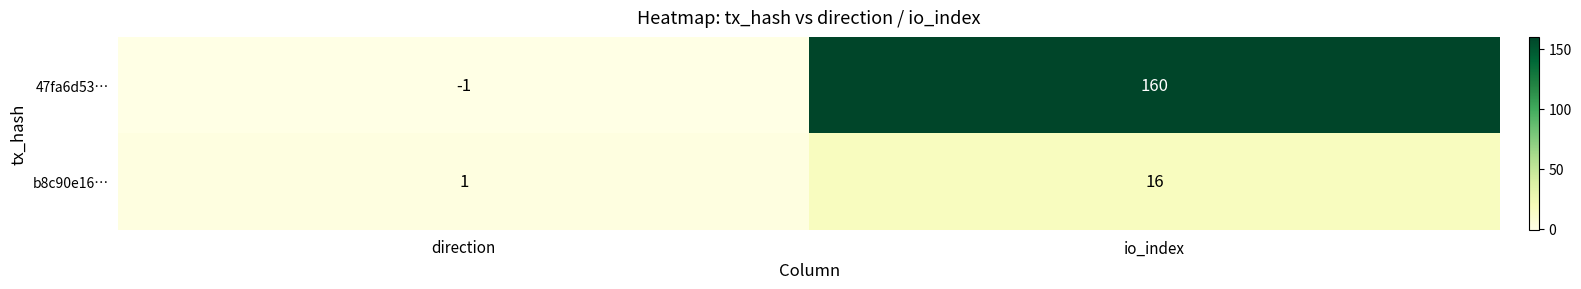

List the series in order of their overall mean, highest first.

47fa6d53…, b8c90e16…